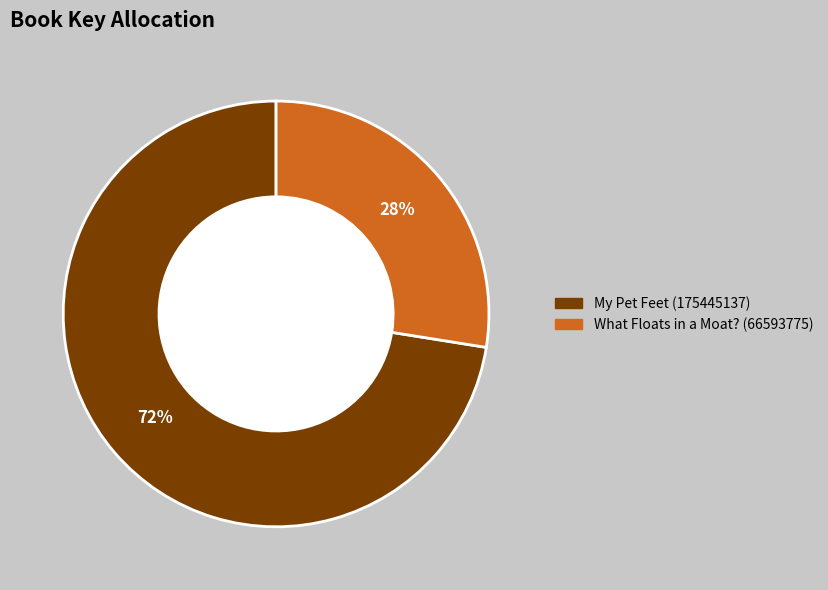

Approximately how many times larger is the value at What Floats in a Moat? (66593775) compared to My Pet Feet (175445137)?

0.4